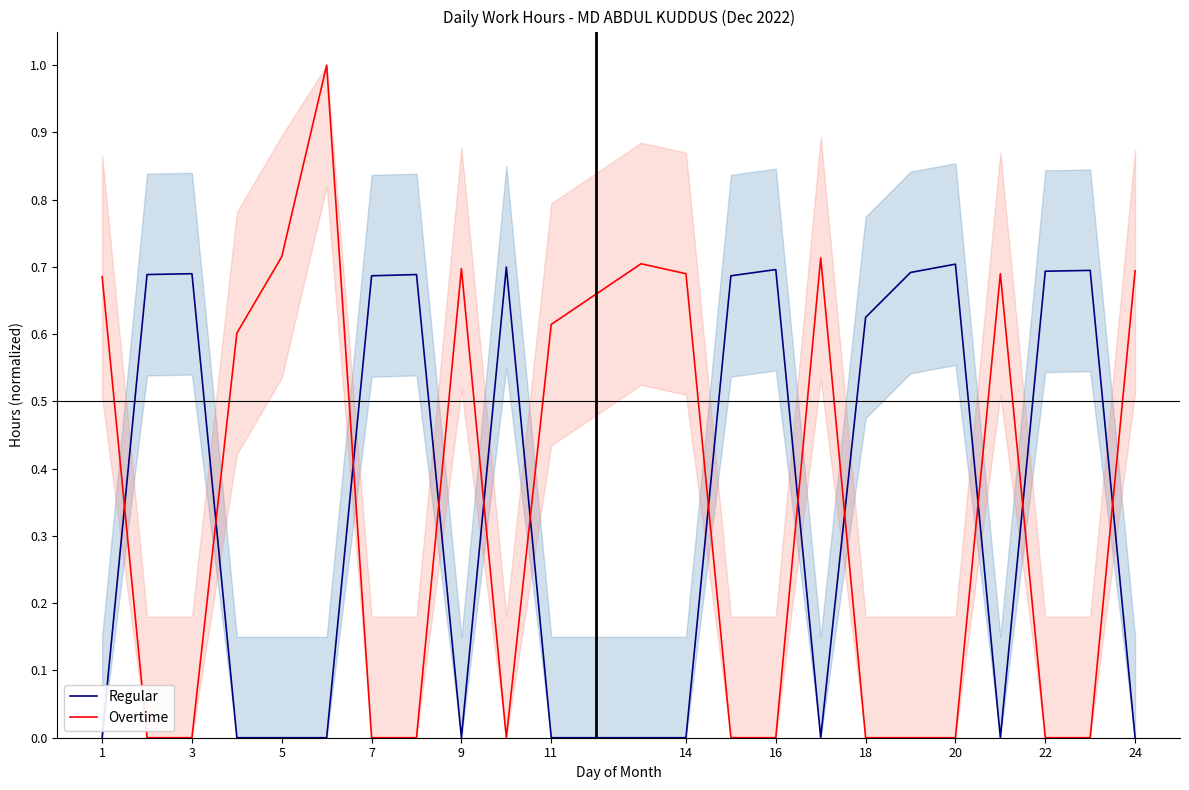

How many intersections are there between Overtime and Regular?

12